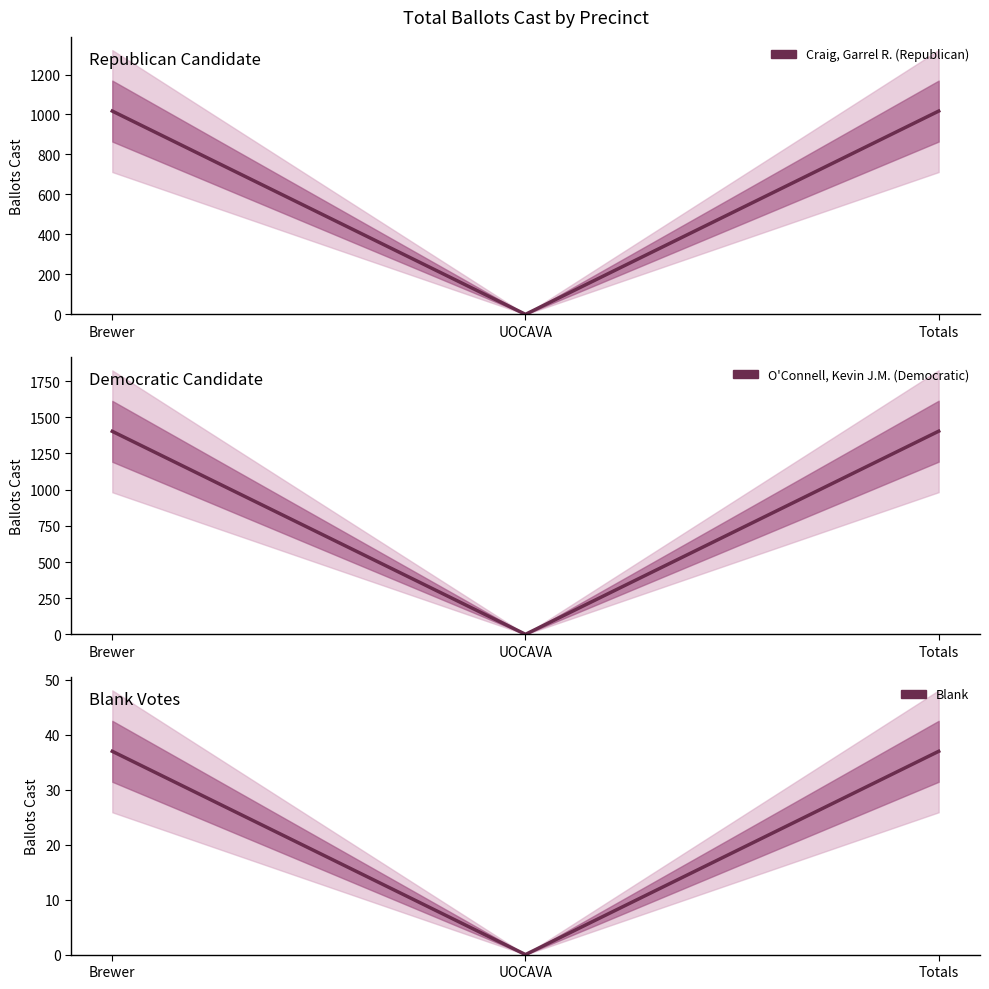

Which series has the largest total across all categories?

O'Connell, Kevin J.M. (Democratic)